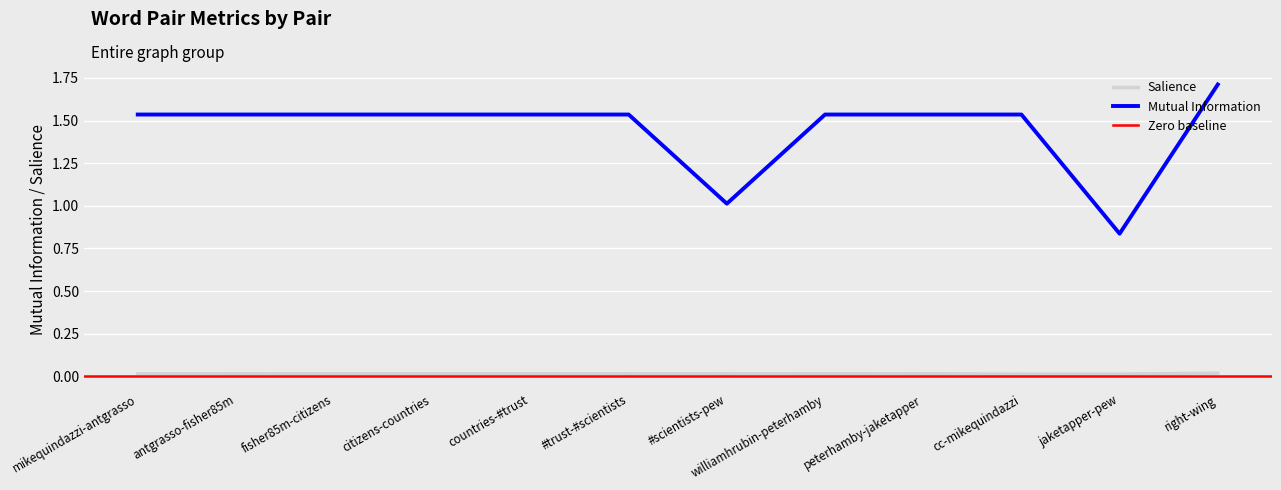

Which series has the largest range (max minus min)?

Mutual Information